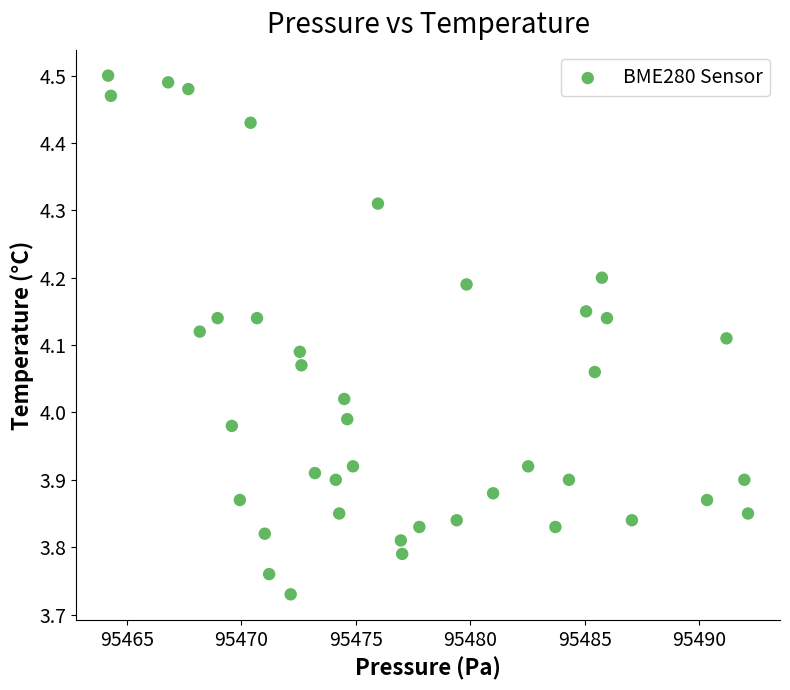

What is the range of Y values (max minus min)?

0.8